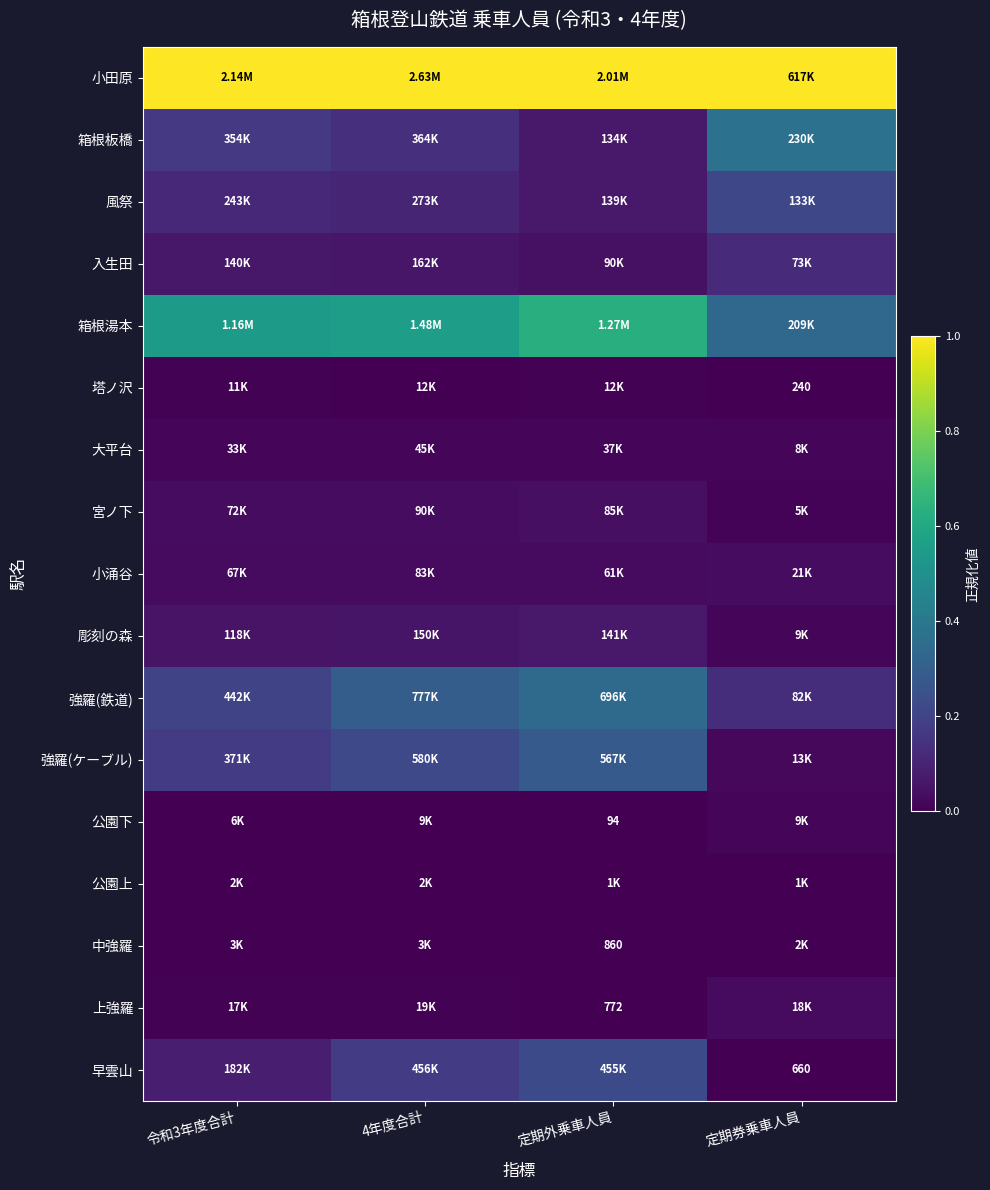

Which has a higher value, 定期外乗車人員 or 定期券乗車人員?

定期外乗車人員